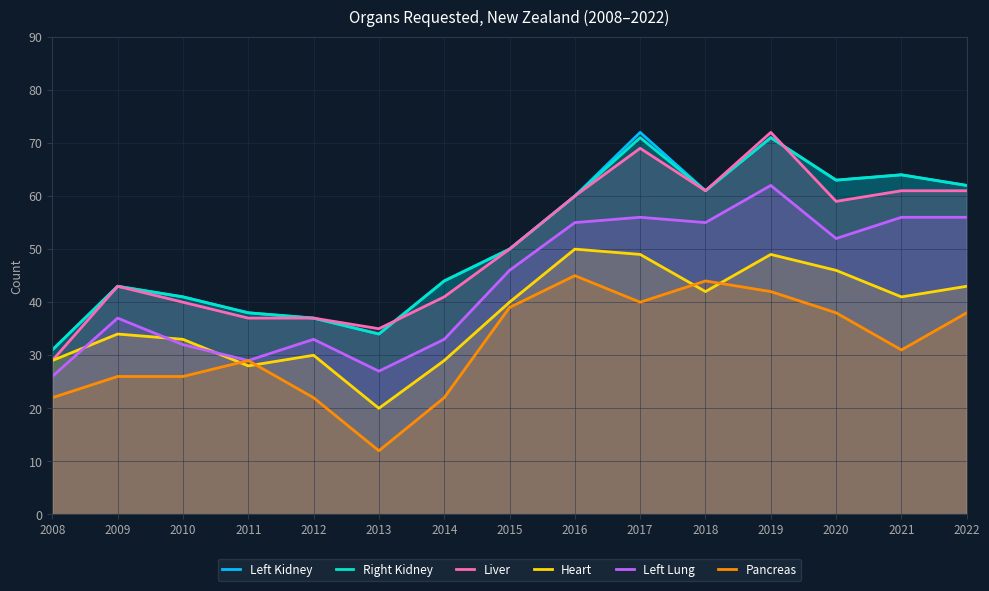

Between 2015 and 2021, which series saw the biggest shift?

Left Kidney